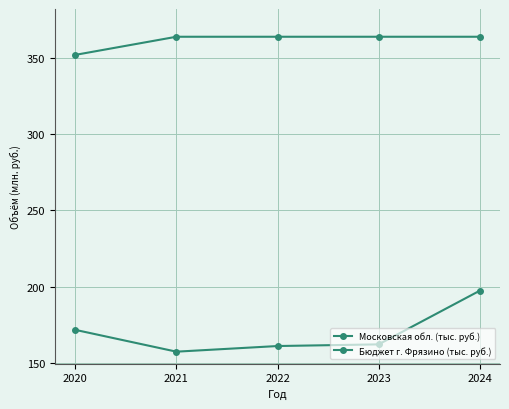

Rank the categories by Бюджет г. Фрязино (тыс. руб.) value from highest to lowest.

2024, 2020, 2023, 2022, 2021